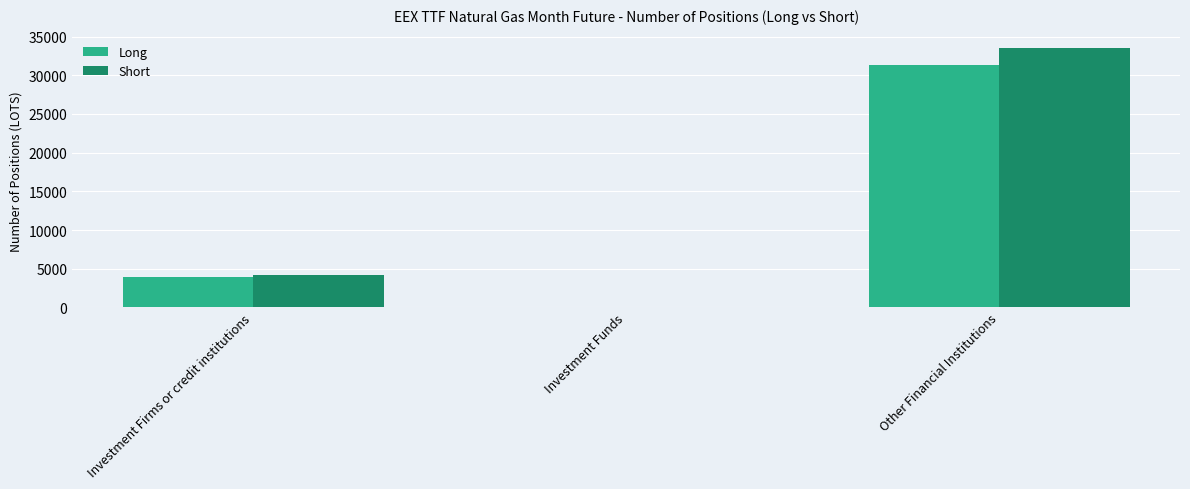

What is the maximum value for Short?

33577.9